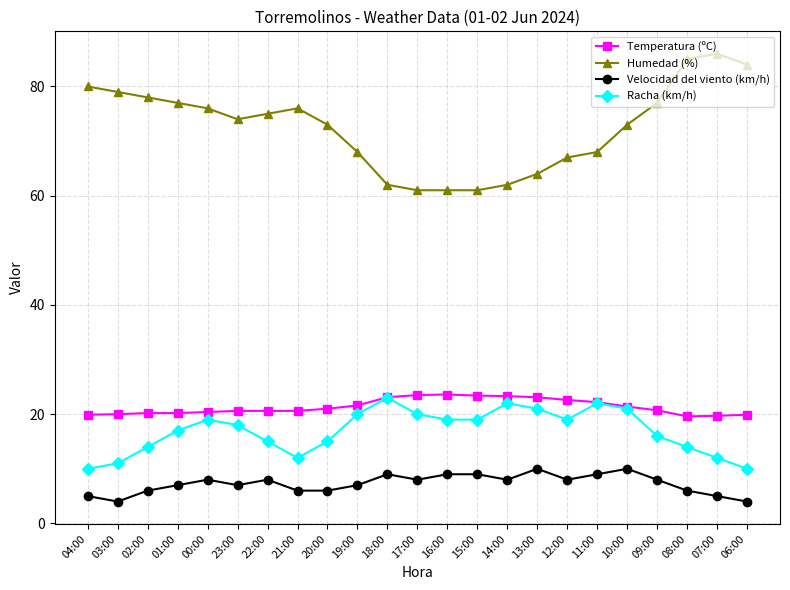

True or false: Temperatura (ºC) and Humedad (%) intersect in this chart.

False